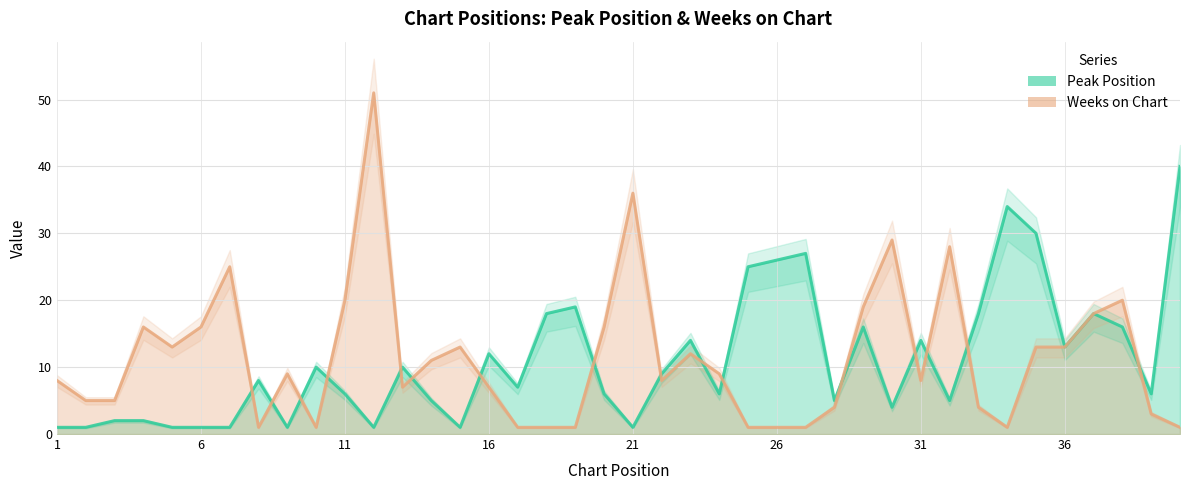

At which label is Peak Position closest to 20?

19